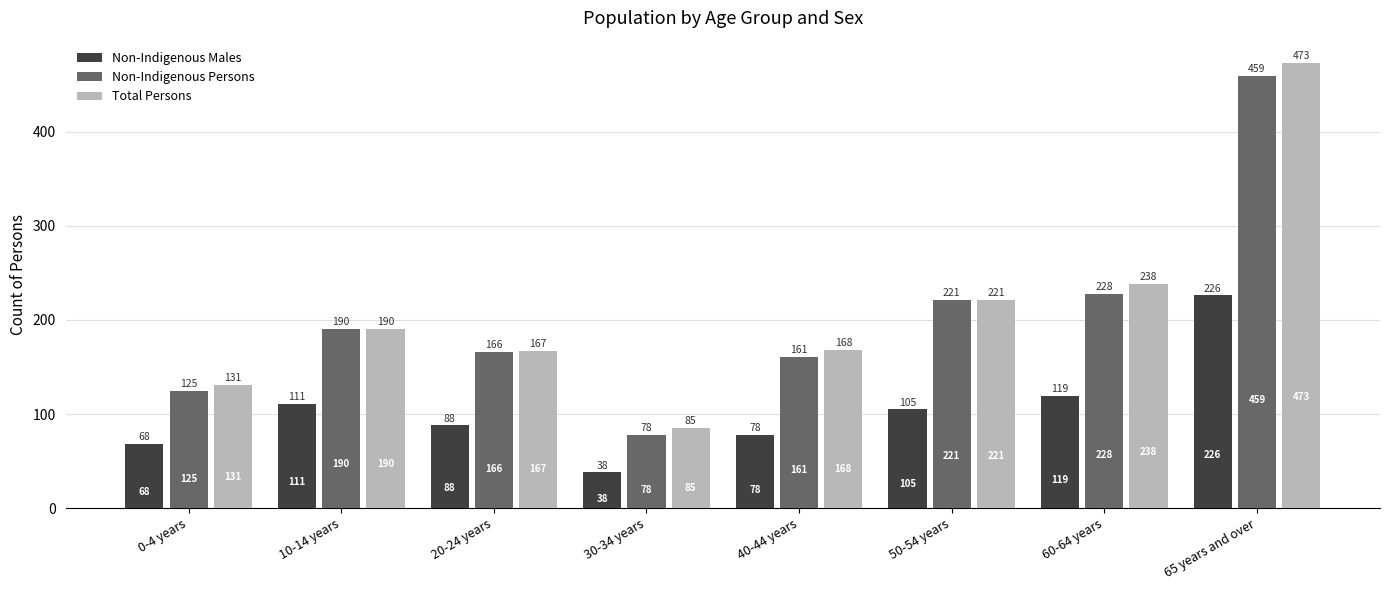

What is the label of the 5th bar from the right?

30-34 years